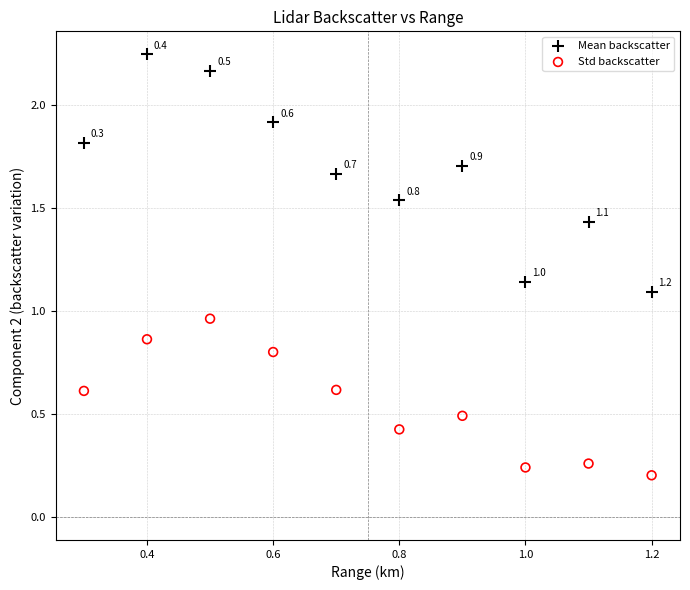

What are all the series names shown in the legend?

Mean backscatter, Std backscatter